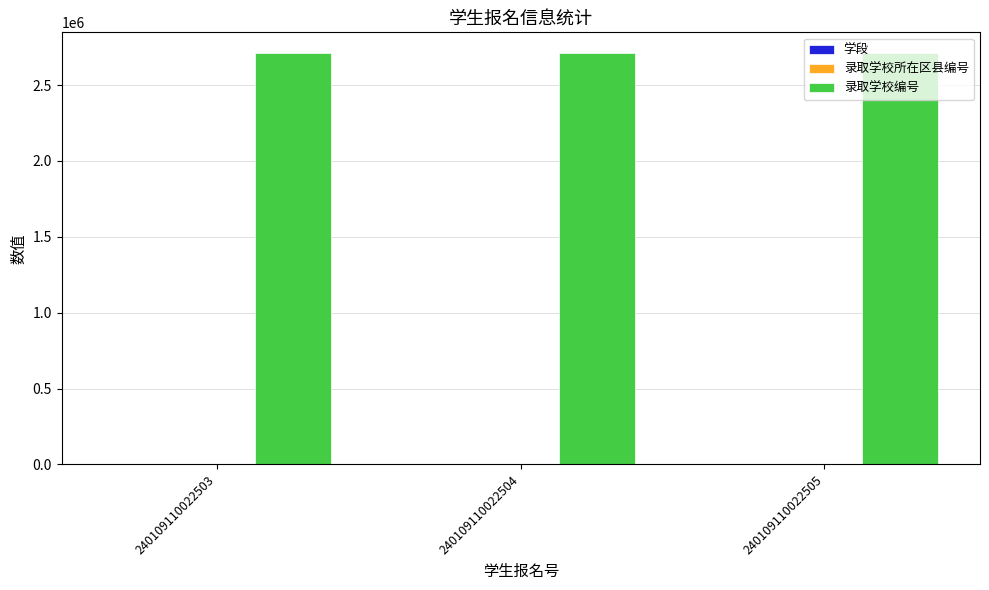

How many groups of bars are there?

3